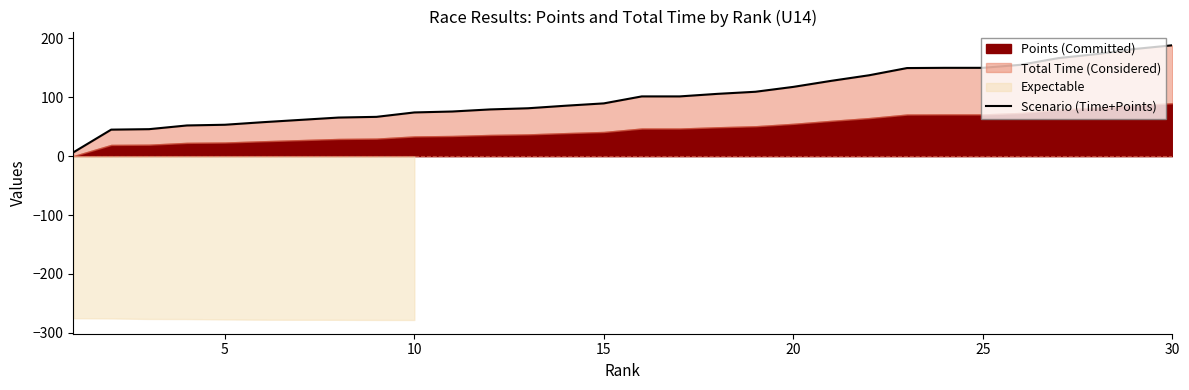

What is the difference between the maximum and second lowest values?

143.3